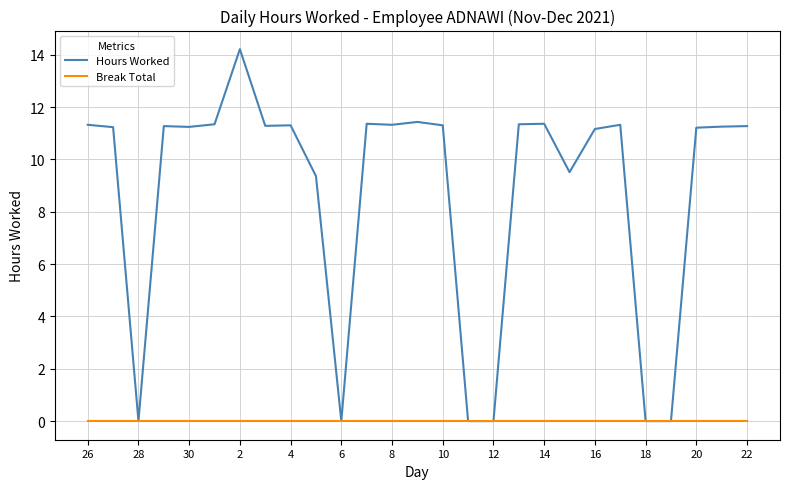

List the series in order of their peak value, highest first.

Hours Worked, Break Total